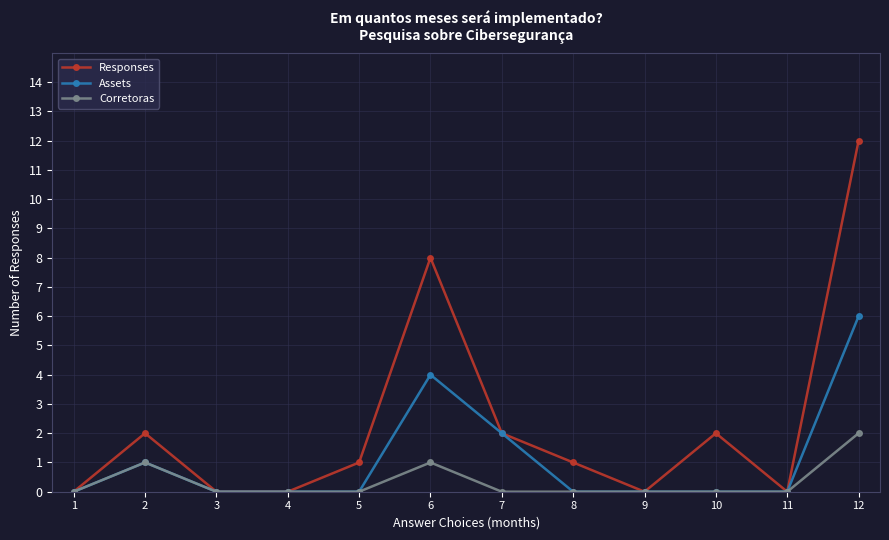

How many series are shown in this chart?

3